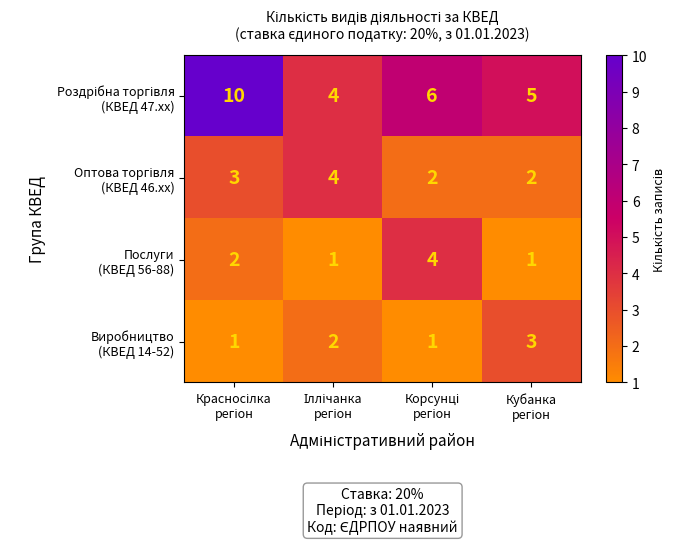

How many categories are shown in the chart?

4